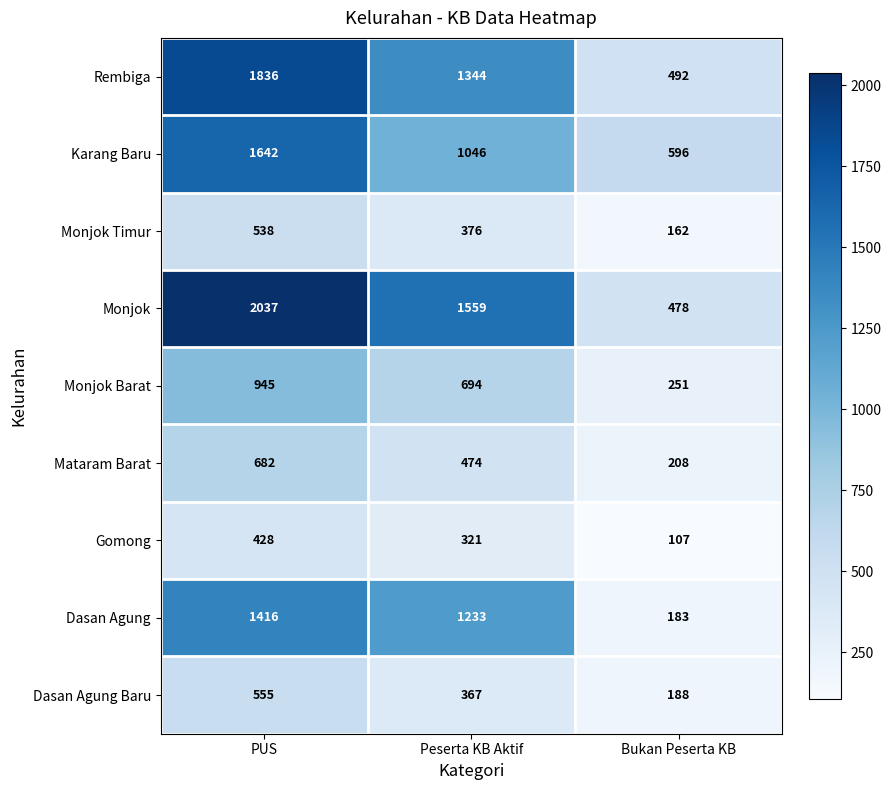

At PUS, list the series in order from largest to smallest.

Monjok, Rembiga, Karang Baru, Dasan Agung, Monjok Barat, Mataram Barat, Dasan Agung Baru, Monjok Timur, Gomong